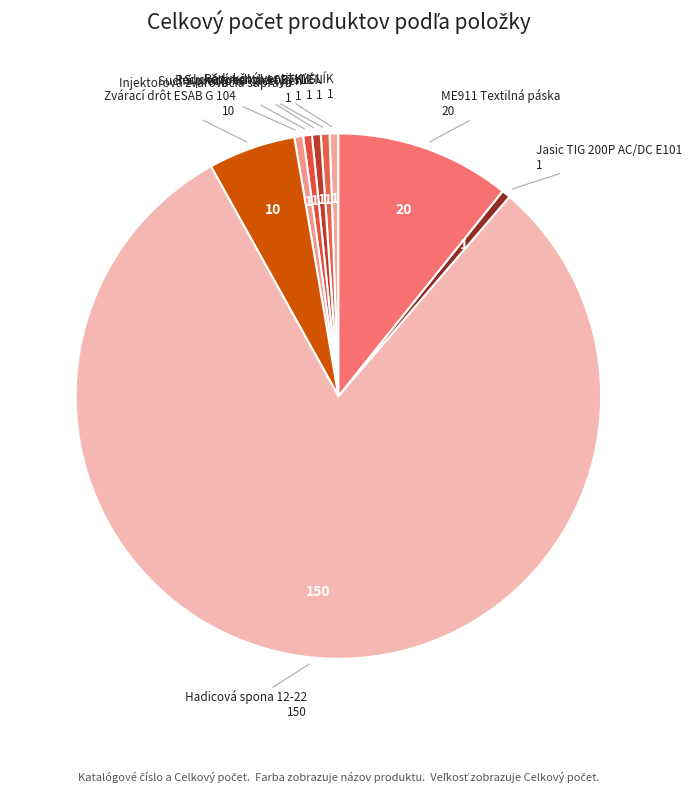

Is there any slice that represents more than half of the pie?

Yes